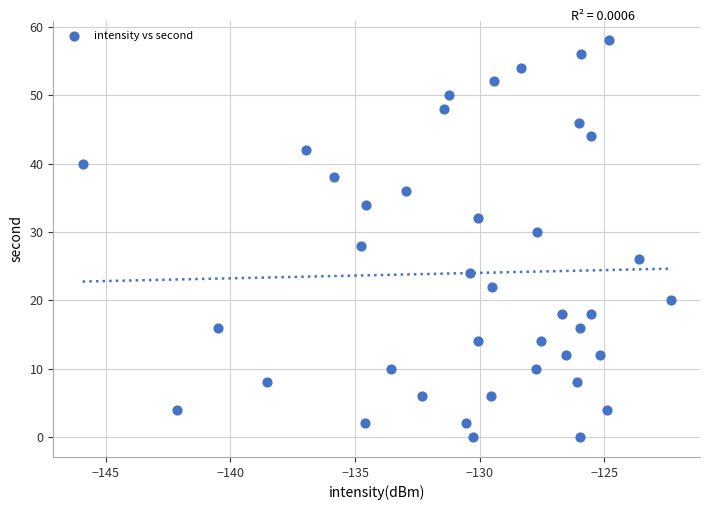

What is the range of Y values (max minus min)?

58